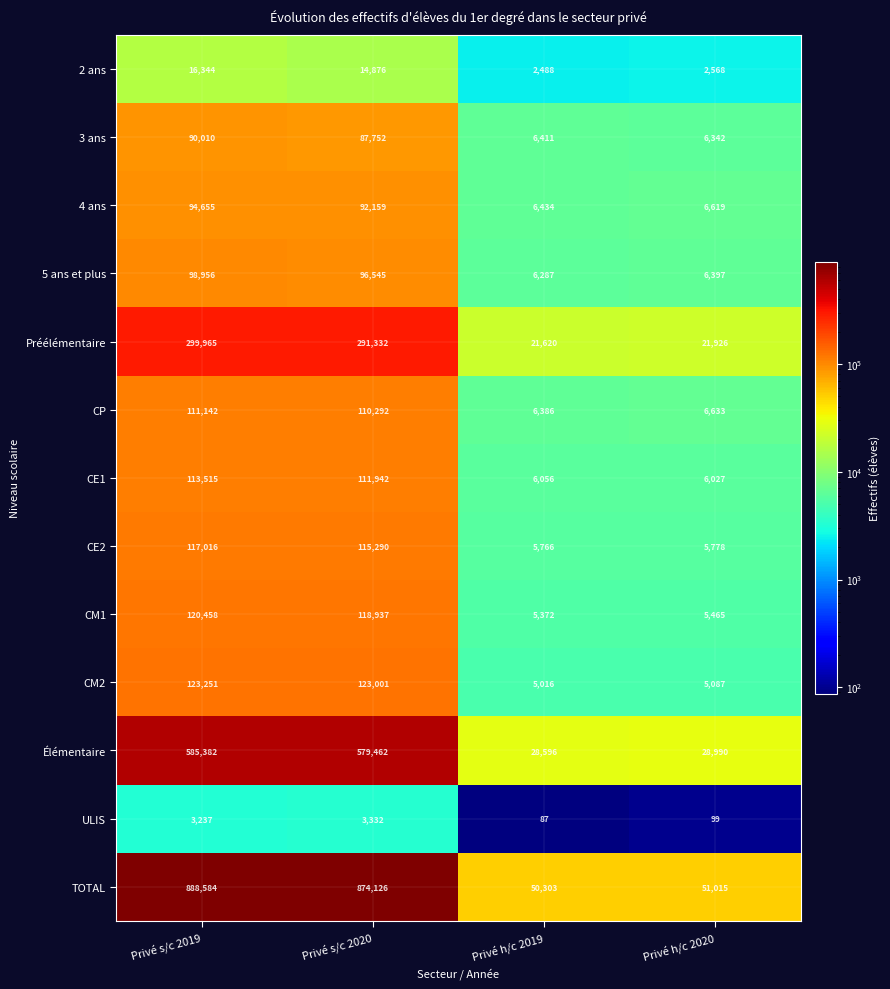

Between Privé s/c 2020 and Privé h/c 2020, which series saw the biggest shift?

TOTAL